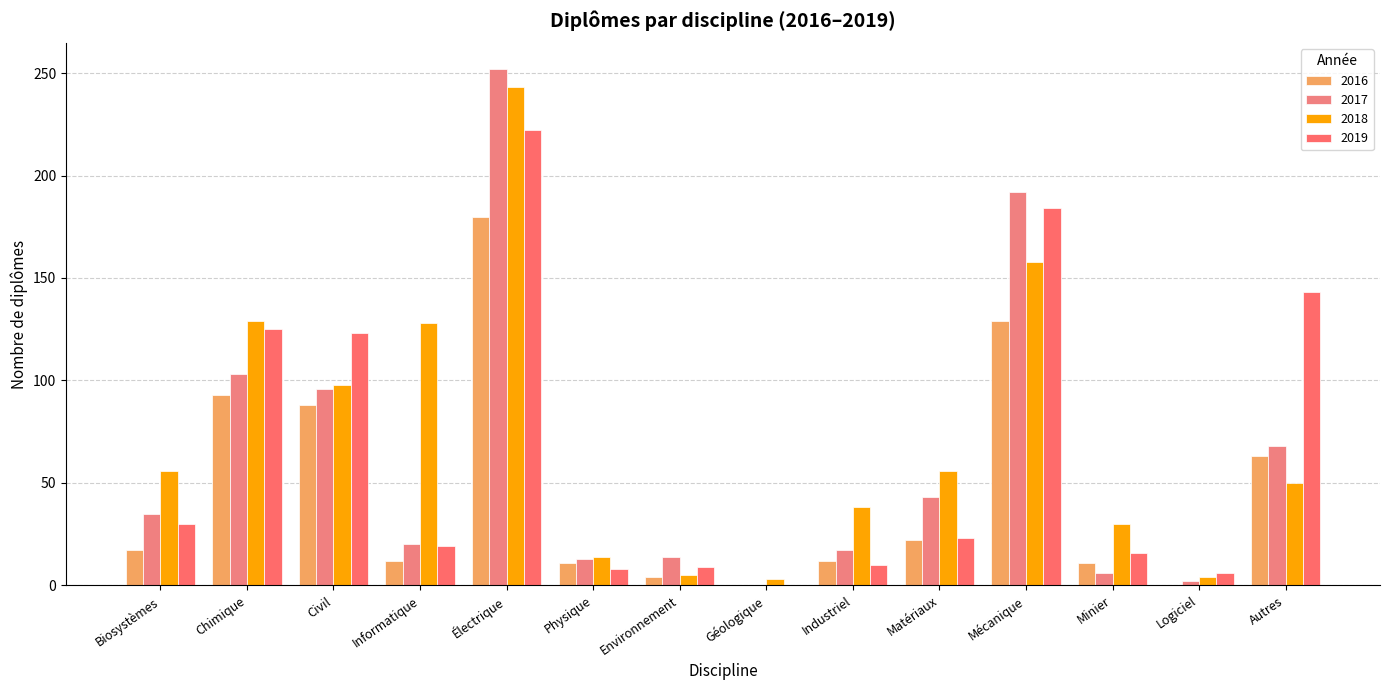

Count the number of categories in the chart.

14